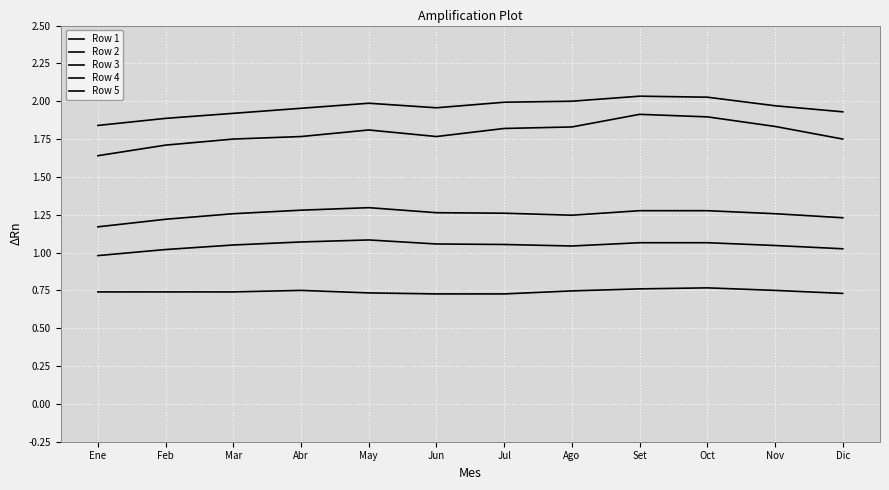

Is this an area chart (filled region under the line)?

No